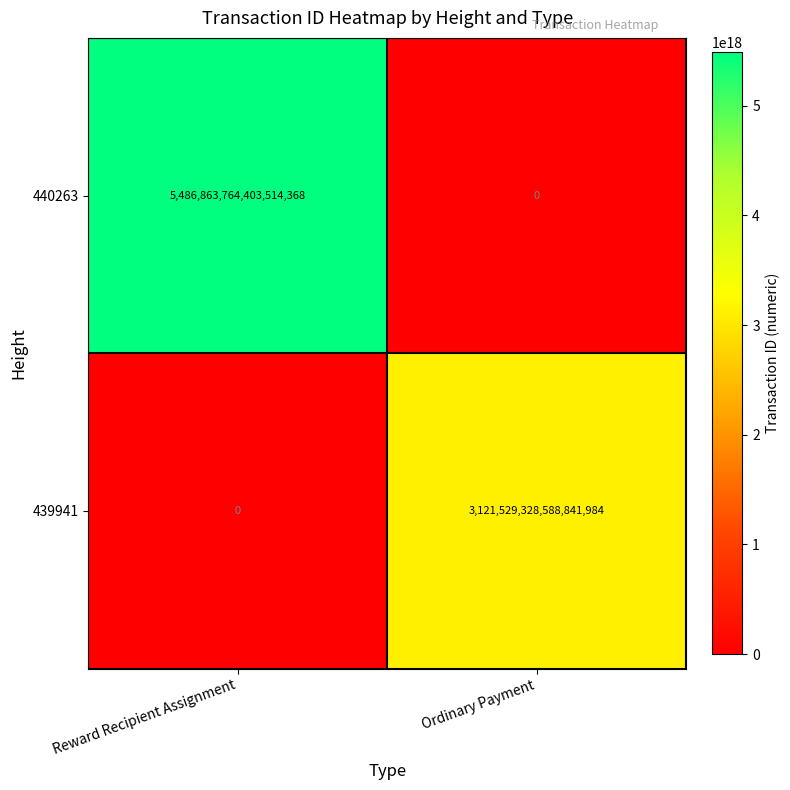

Between Reward Recipient Assignment and Ordinary Payment, which series saw the biggest shift?

440263